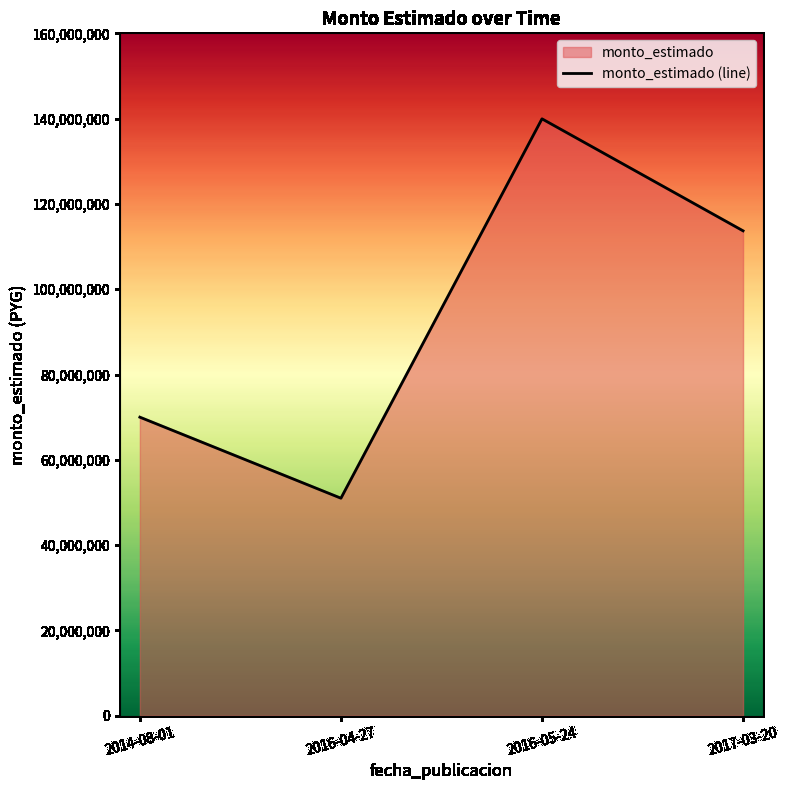

Which has a higher value, 2014-08-01 or 2016-04-27?

2014-08-01